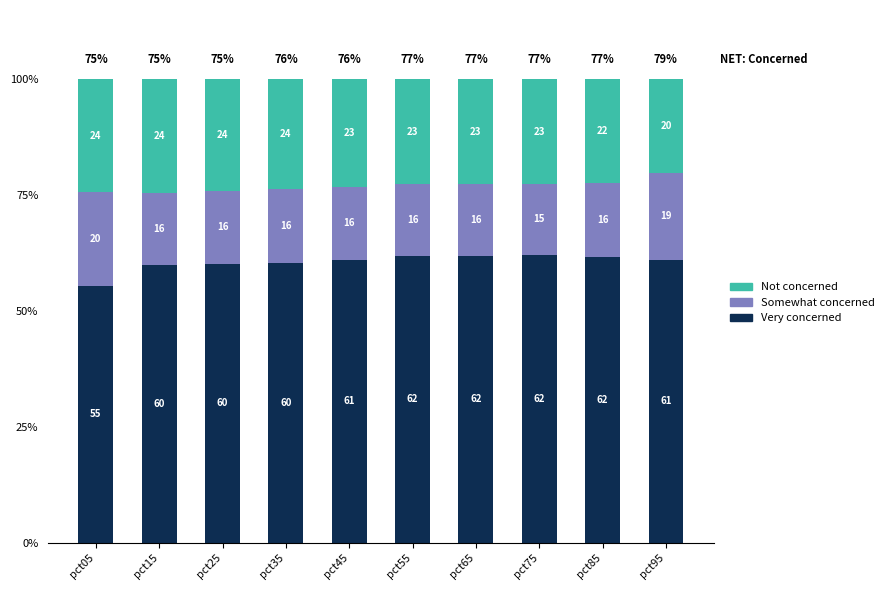

What is the total value across all series at pct85?

100.0